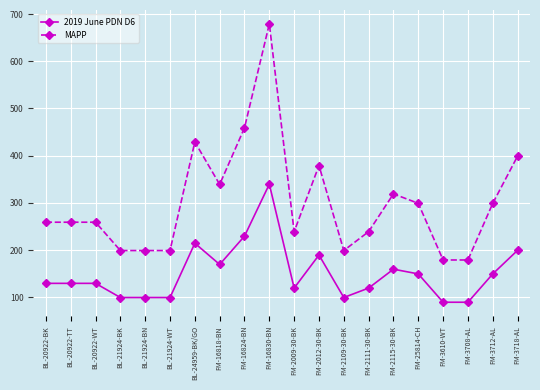

What is the value of the MAPP point at the 1st from the left?

259.0